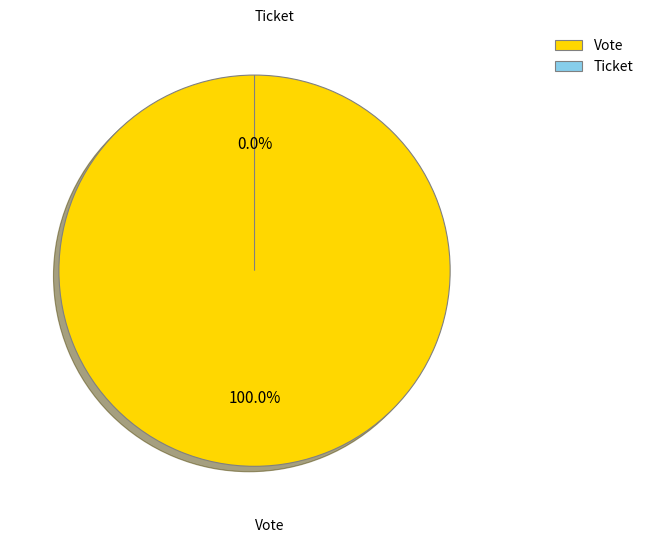

To the nearest percent, what percentage of the pie is Vote?

100%